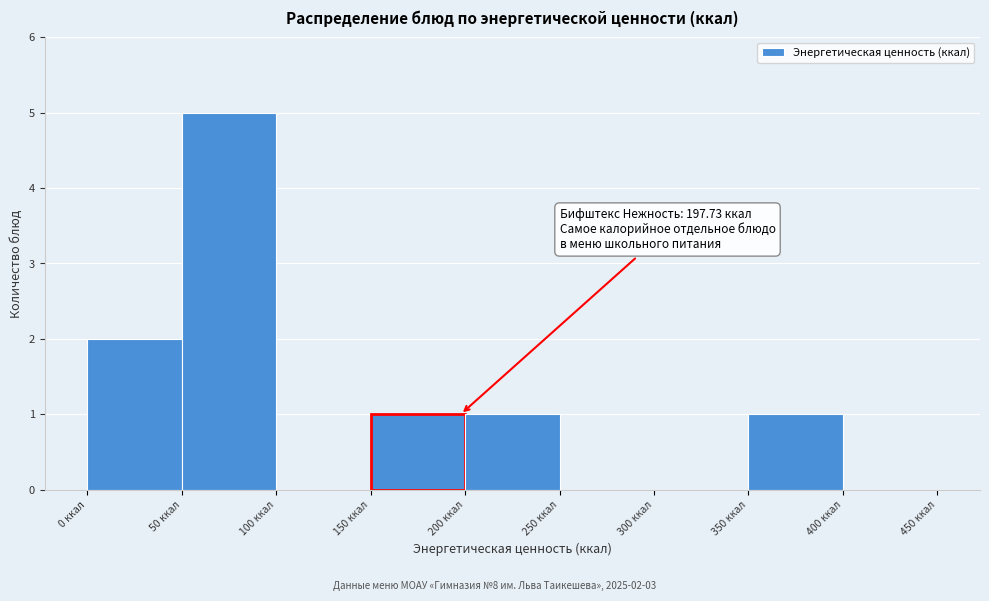

Over which range of the x-axis is the bar tallest?

50 to 100